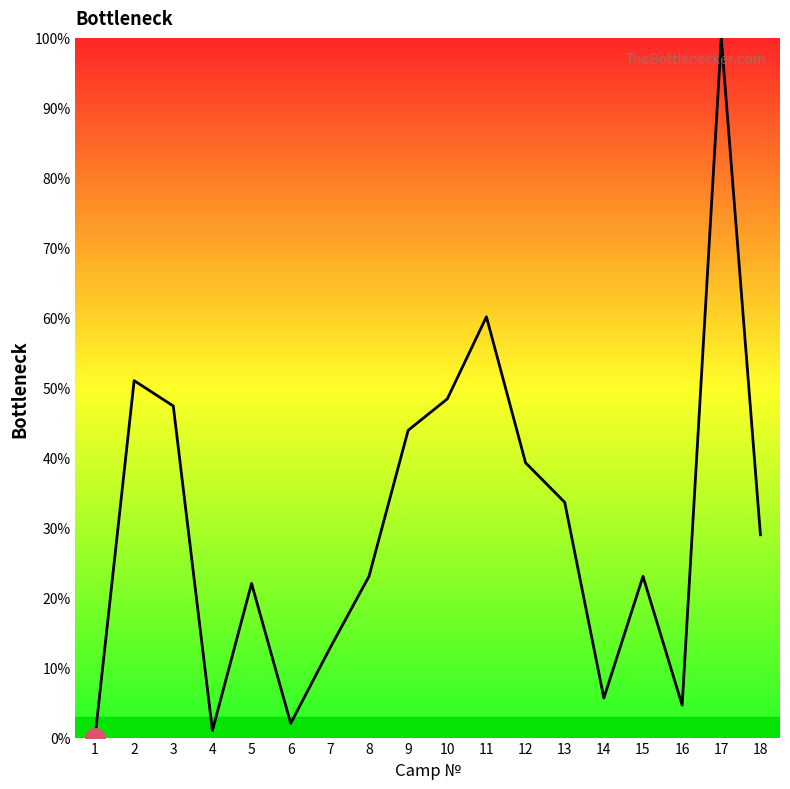

Where is the first local maximum?

2